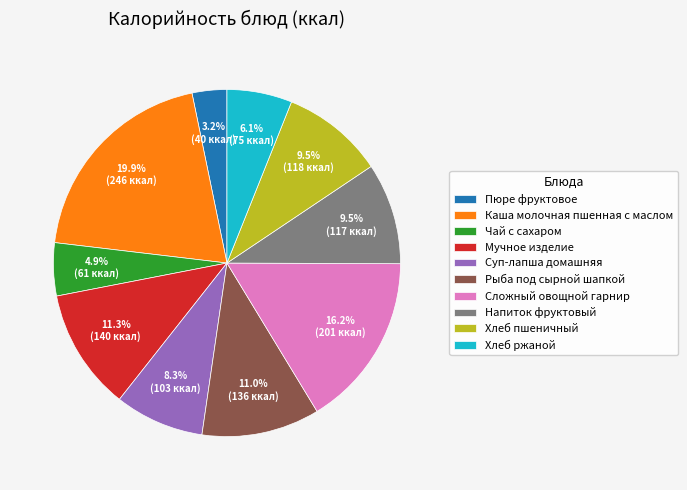

How much of the chart is everything except Мучное изделие?

88.7%